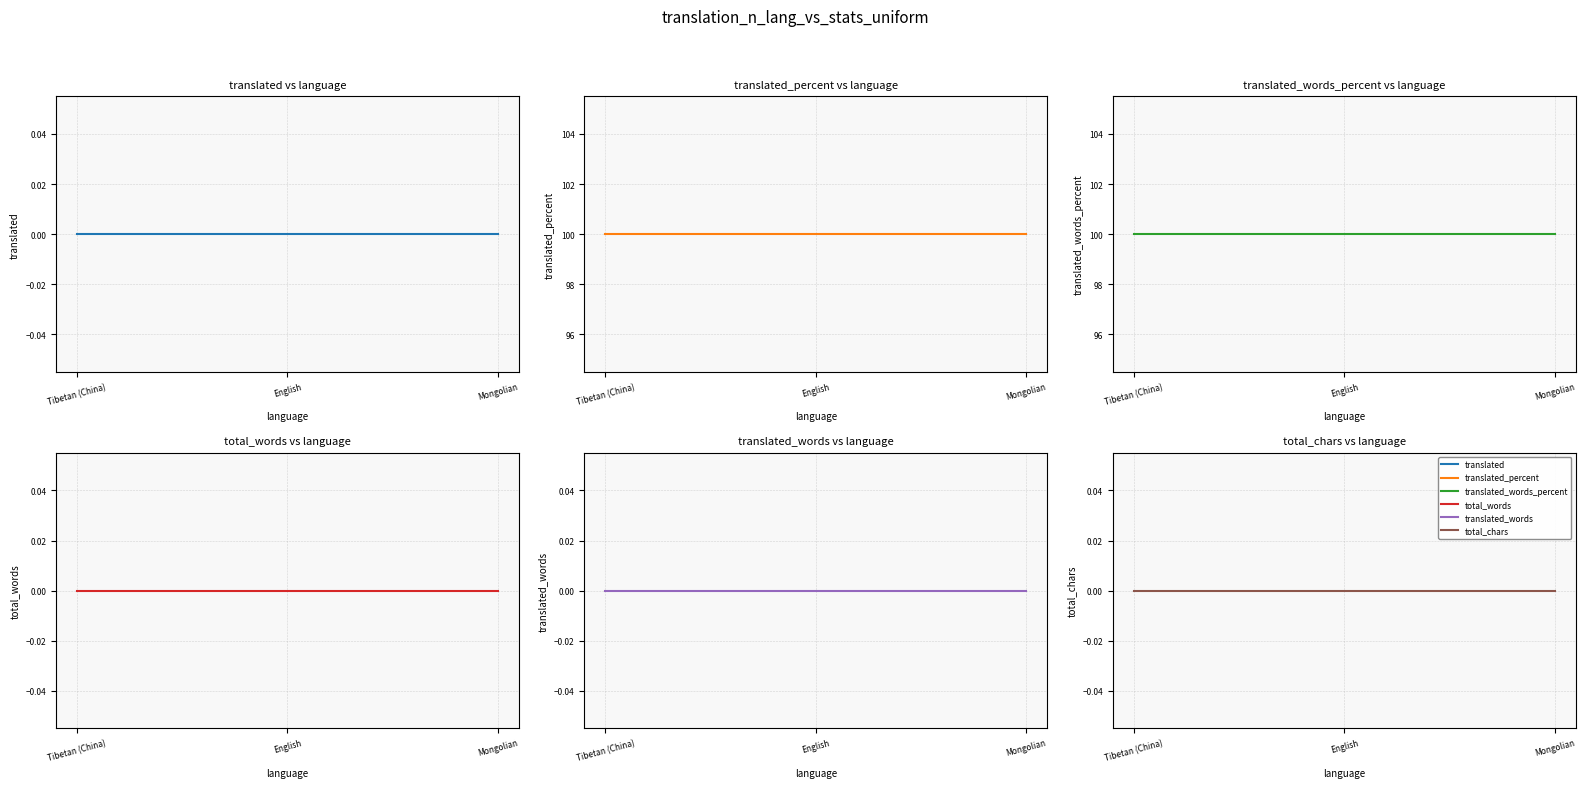

The value of translated_words at English is 0. True or false?

True